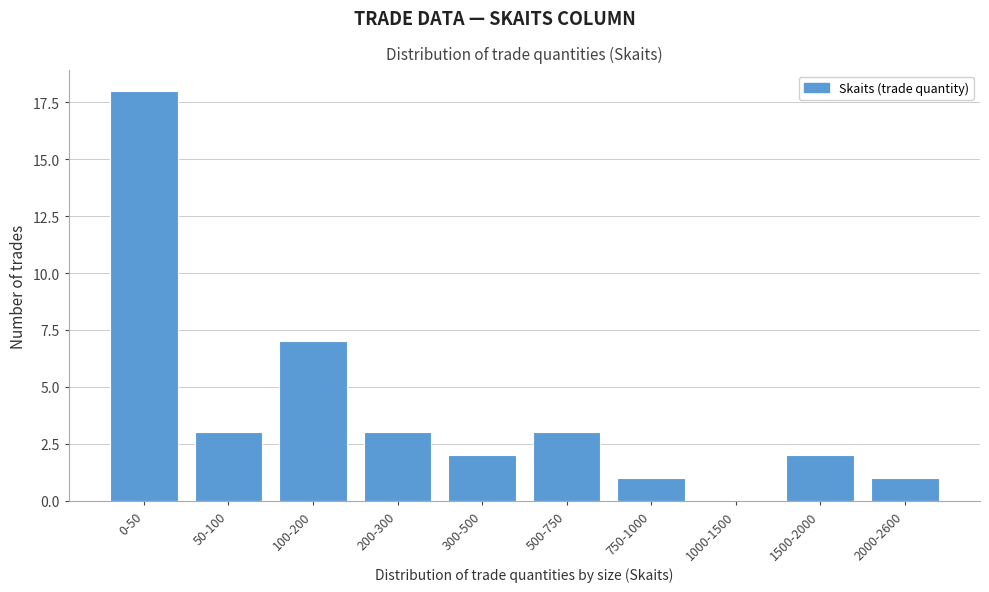

Reading right to left, transcribe all the data shown in this chart.

2000-2600=1	1500-2000=2	1000-1500=0	750-1000=1	500-750=3	300-500=2	200-300=3	100-200=7	50-100=3	0-50=18